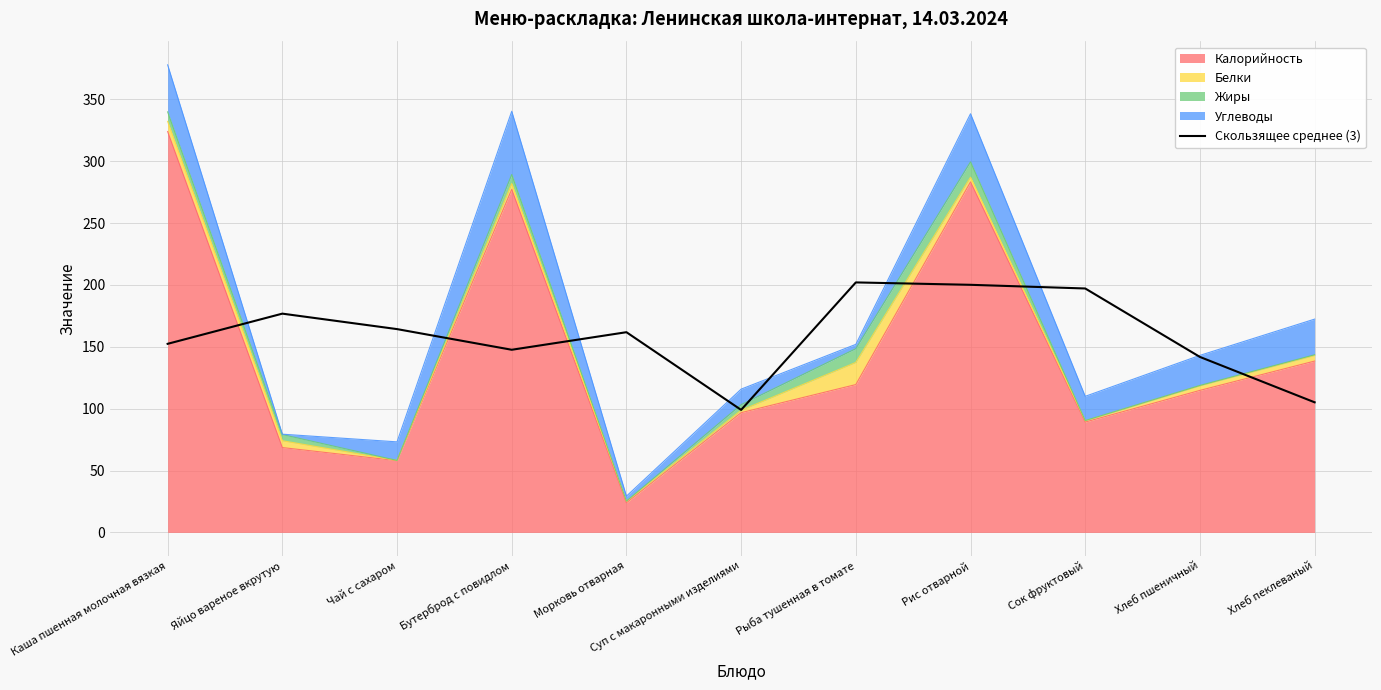

What is the value of the 9th point from the left?

197.2